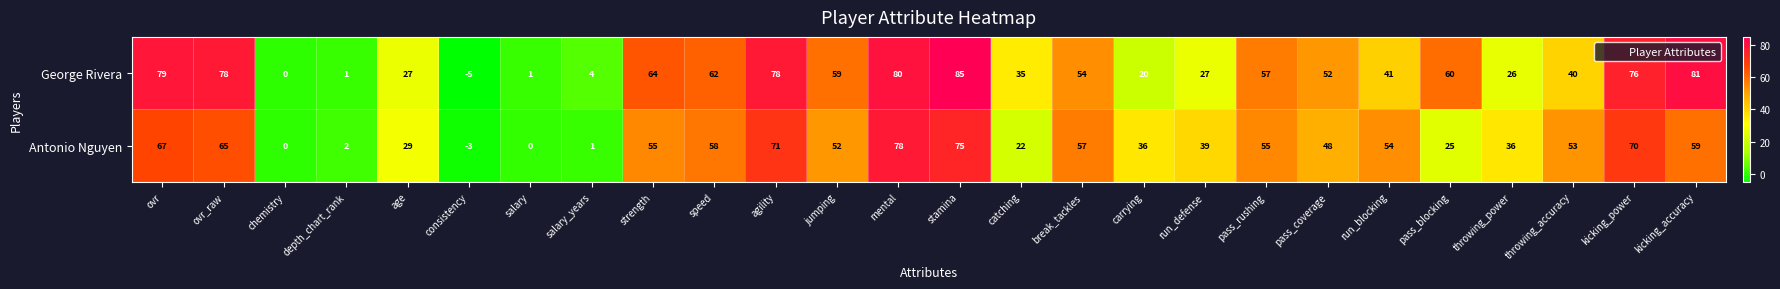

Where does the Antonio Nguyen series first go above 53?

ovr